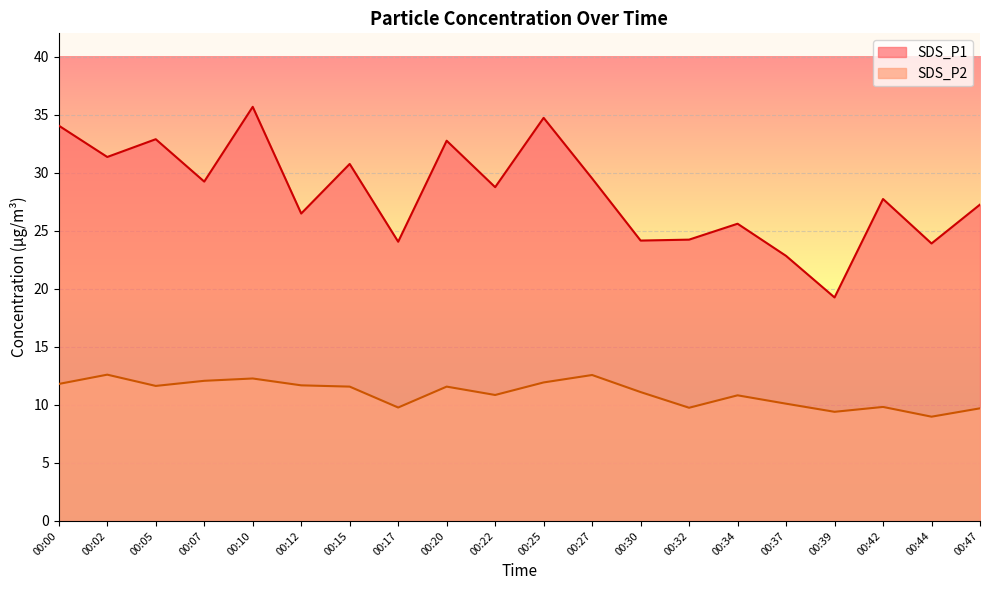

Rank the categories by SDS_P1 value from highest to lowest.

00:10, 00:25, 00:00, 00:05, 00:20, 00:02, 00:15, 00:27, 00:07, 00:22, 00:42, 00:47, 00:12, 00:34, 00:32, 00:30, 00:17, 00:44, 00:37, 00:39